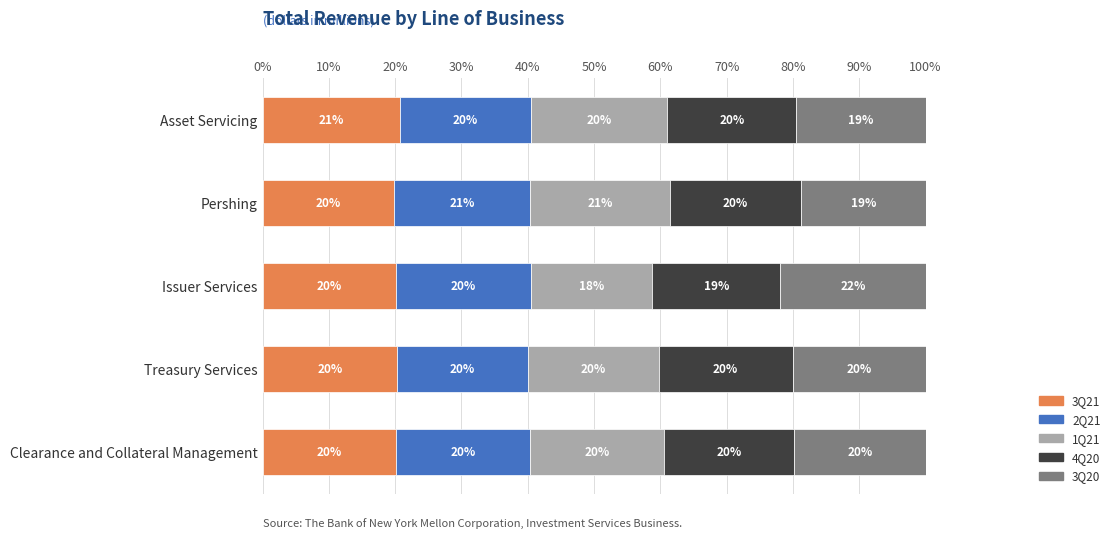

What is the maximum value for 3Q21?

20.7